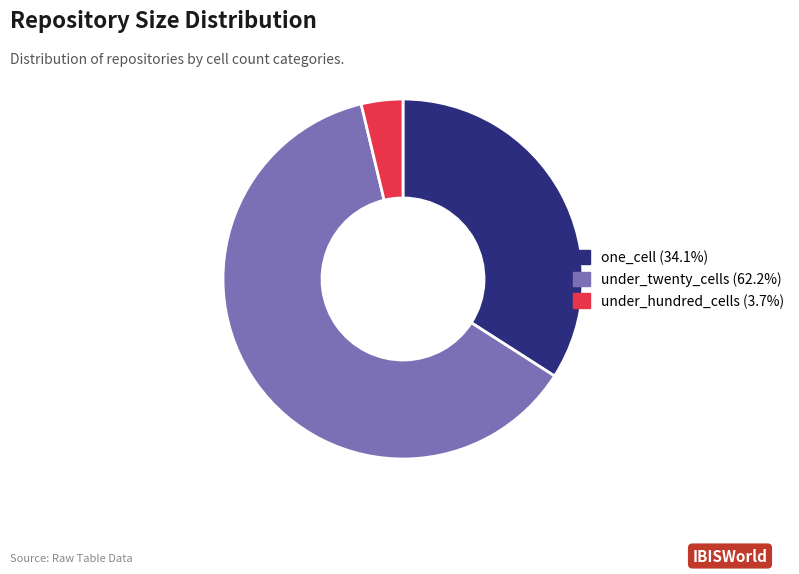

Is there any slice that represents more than half of the pie?

Yes